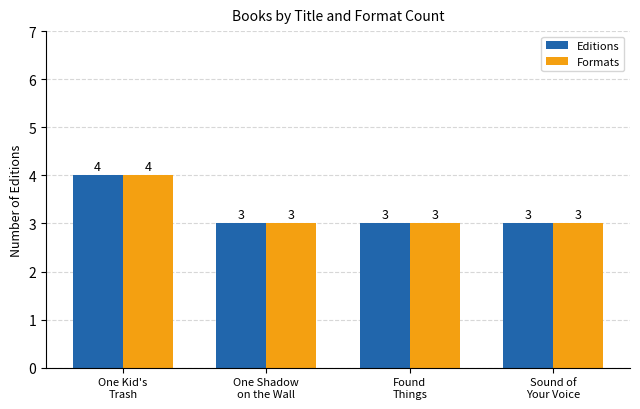

How many bars are there in each group?

2